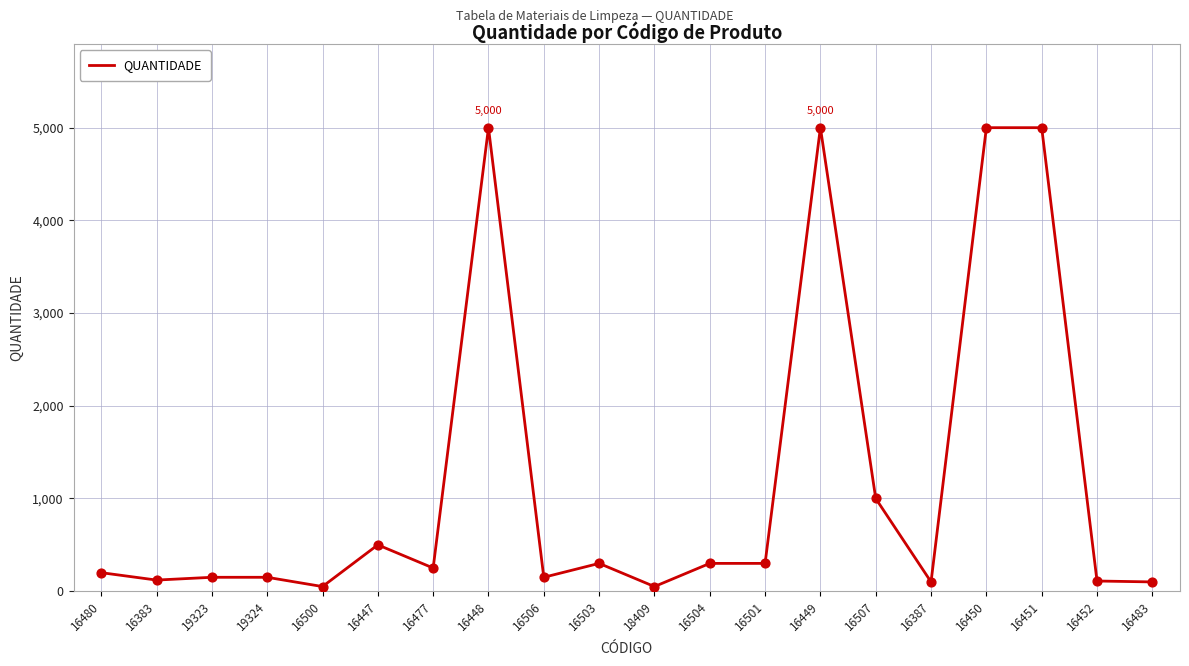

What is the change in value from 16506 to 16387?

-50